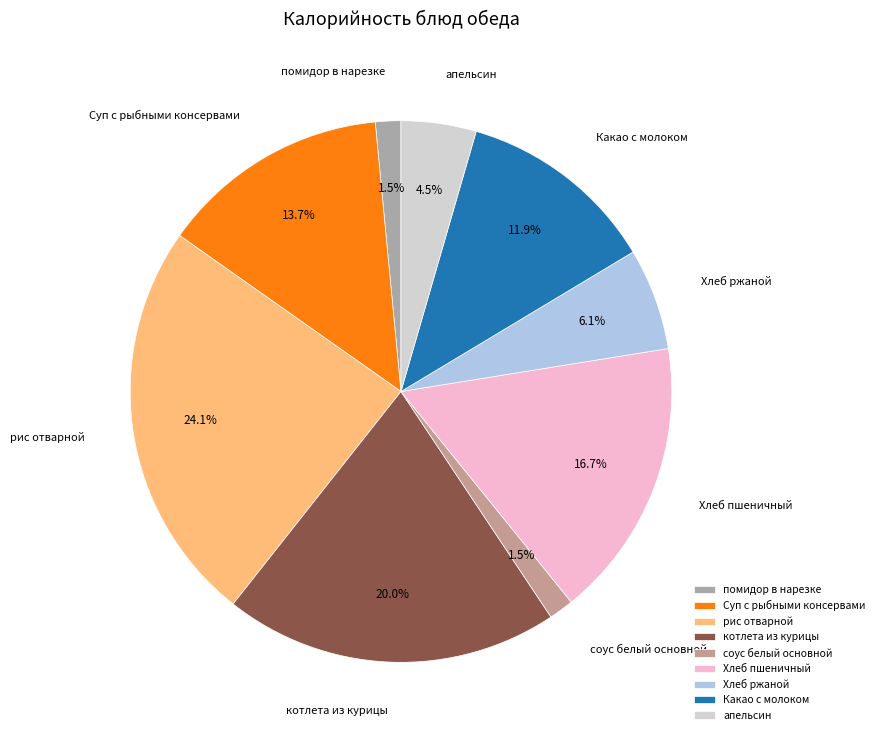

What percentage is NOT represented by Какао с молоком?

88.1%